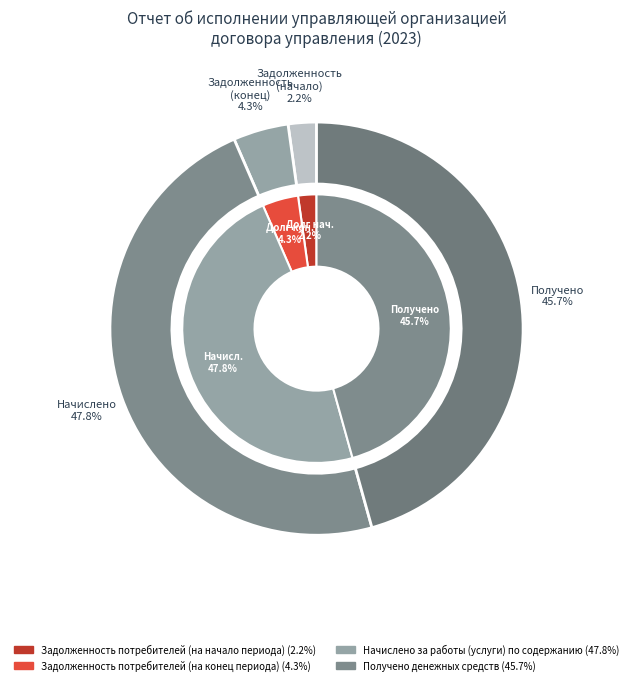

What is the total percentage of Задолженность потребителей (на конец периода) and Задолженность потребителей (на начало периода)?

6.5%